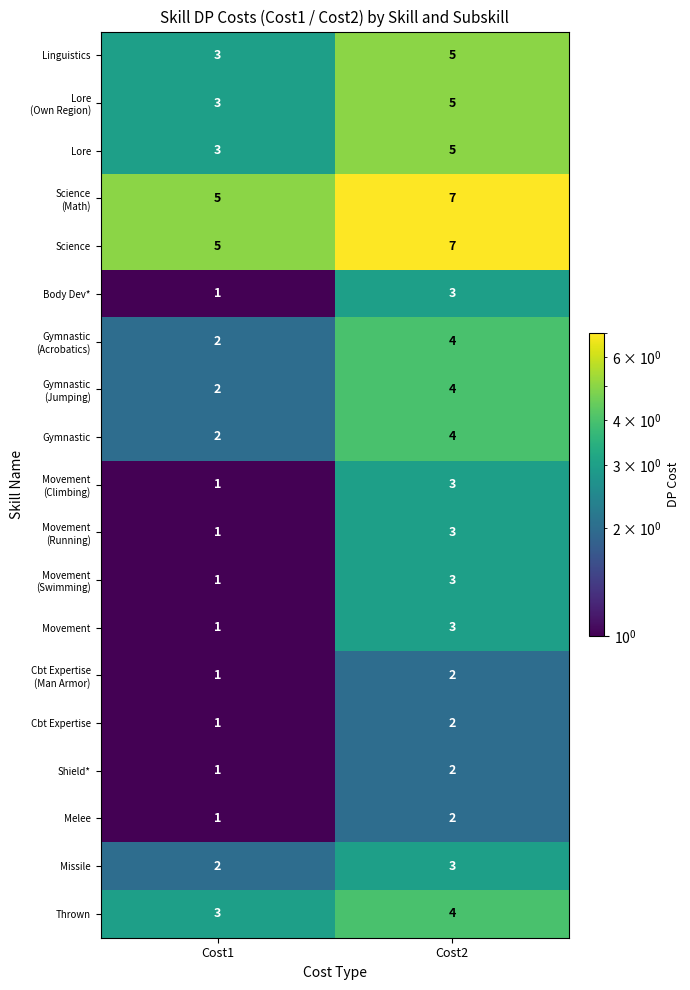

Which label corresponds to the largest value in the chart?

Cost2